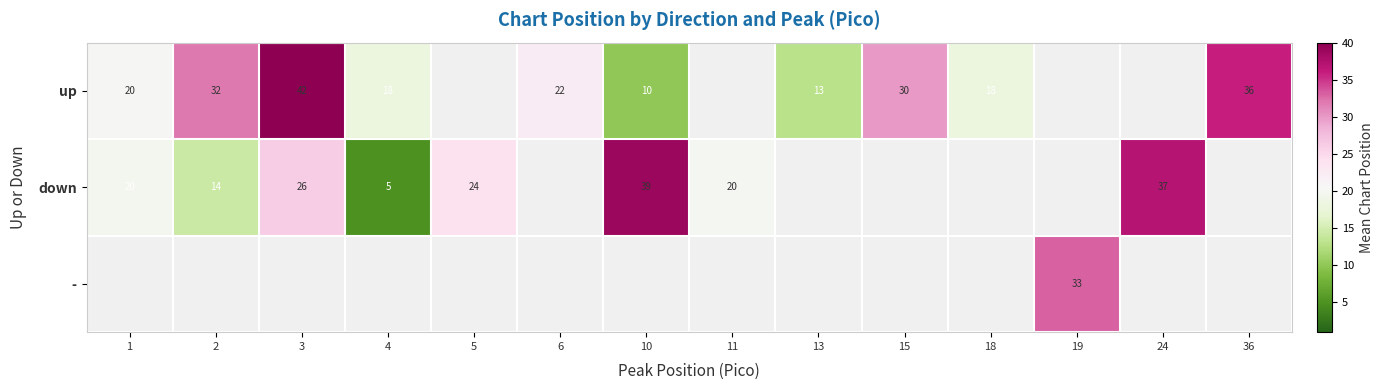

Is it true that down equals 50.3 at 24?

False